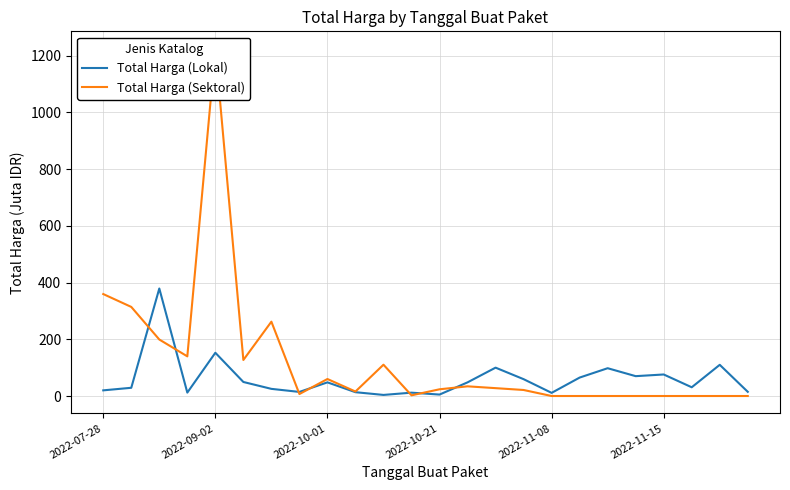

What is the total value across all series at 2022-07-28?

379.4